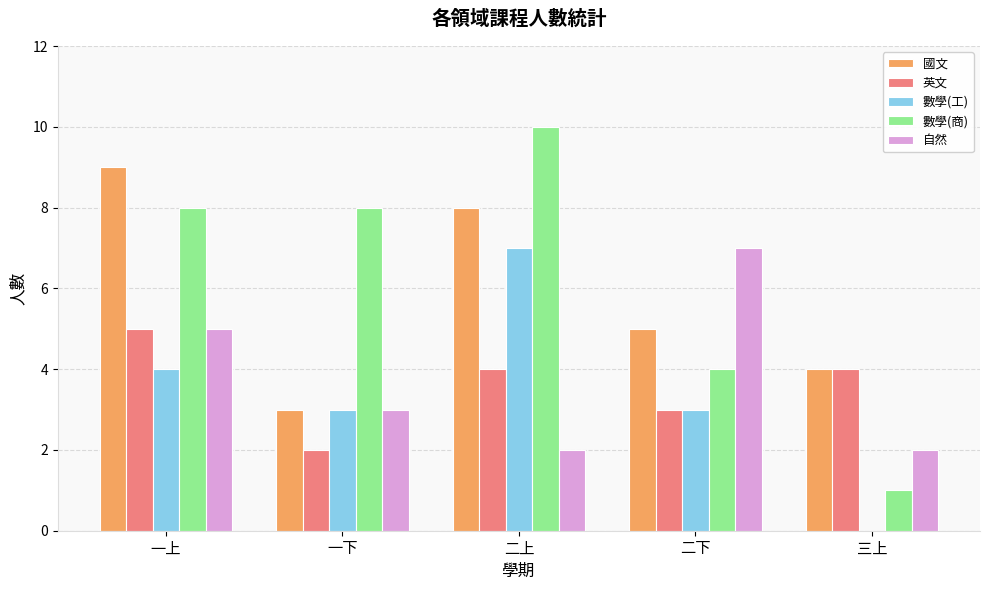

Are the bars grouped side by side (vs. stacked)?

Yes